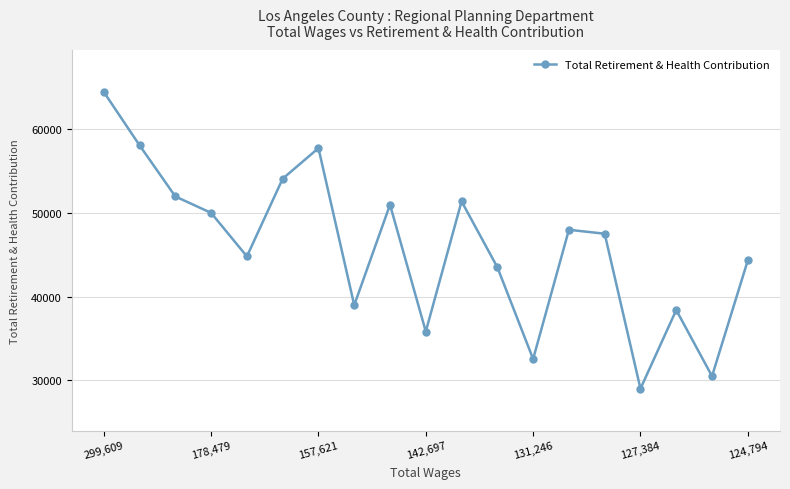

How many interior local peaks (higher than both neighbors) does the data have?

5